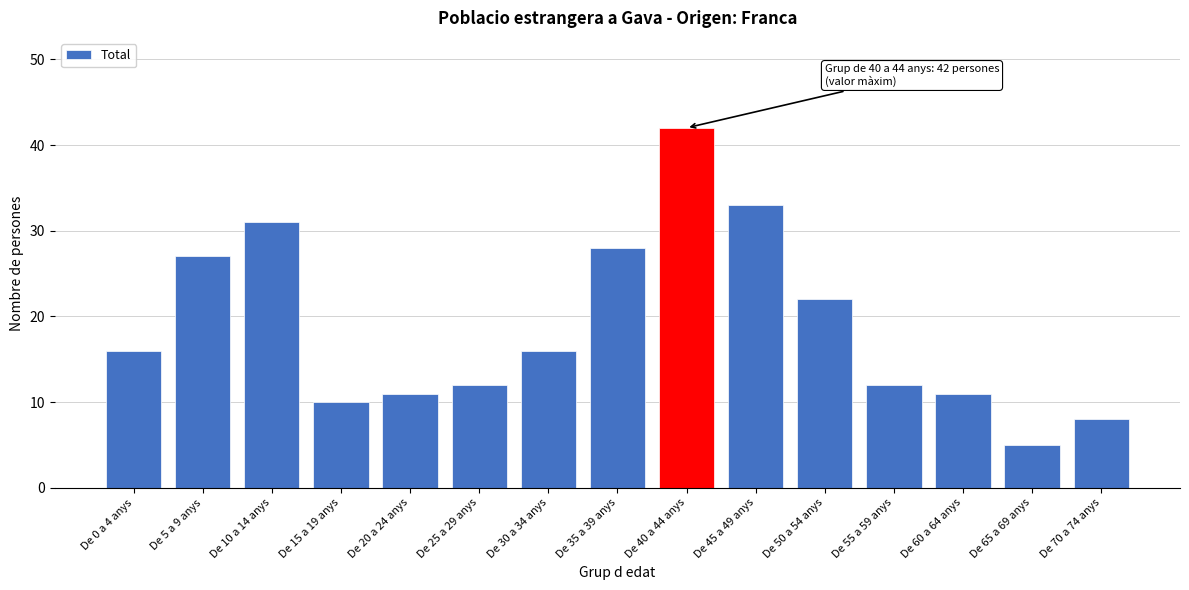

Reading left to right, list all the values displayed in this chart.

De 0 a 4 anys=16	De 5 a 9 anys=27	De 10 a 14 anys=31	De 15 a 19 anys=10	De 20 a 24 anys=11	De 25 a 29 anys=12	De 30 a 34 anys=16	De 35 a 39 anys=28	De 40 a 44 anys=42	De 45 a 49 anys=33	De 50 a 54 anys=22	De 55 a 59 anys=12	De 60 a 64 anys=11	De 65 a 69 anys=5	De 70 a 74 anys=8